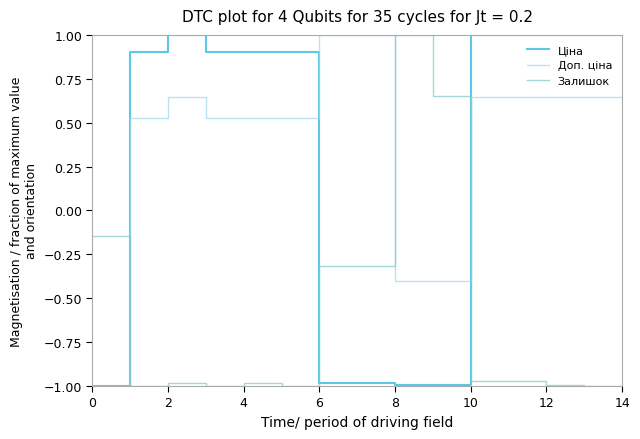

True or false: Доп. ціна has more than 0 interior local peaks.

True